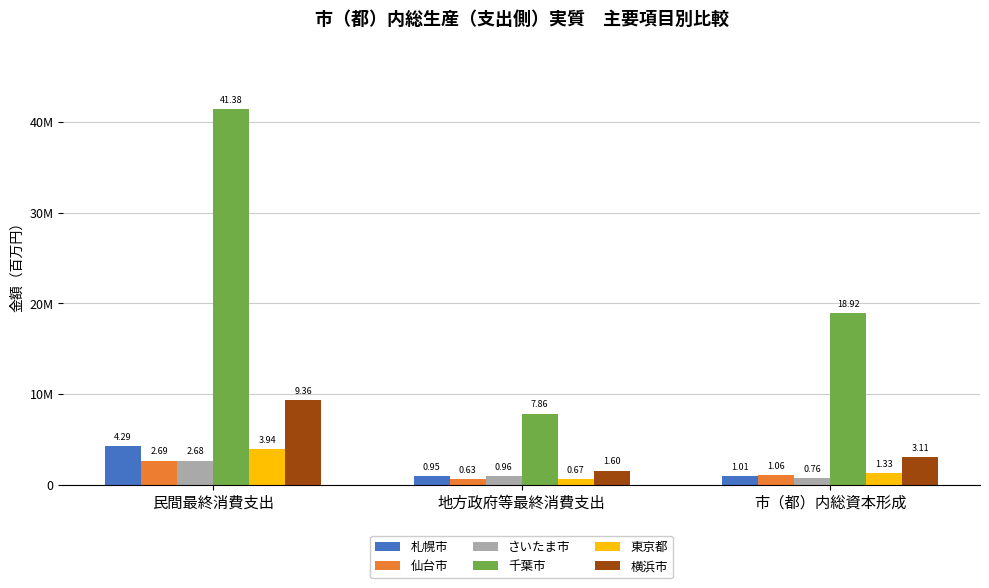

Reading left to right, extract all data points from this chart.

札幌市: 民間最終消費支出=4287625	地方政府等最終消費支出=954039	市（都）内総資本形成=1013031
仙台市: 民間最終消費支出=2691921	地方政府等最終消費支出=625781	市（都）内総資本形成=1061178
さいたま市: 民間最終消費支出=2676078	地方政府等最終消費支出=962002	市（都）内総資本形成=758715
千葉市: 民間最終消費支出=41381811	地方政府等最終消費支出=7858726	市（都）内総資本形成=18922129
東京都: 民間最終消費支出=3935096	地方政府等最終消費支出=671729	市（都）内総資本形成=1330926
横浜市: 民間最終消費支出=9364525	地方政府等最終消費支出=1598617	市（都）内総資本形成=3111824